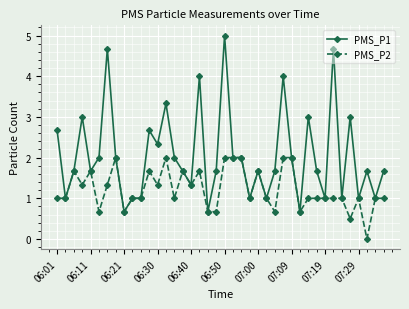

List the series in order of their overall mean, highest first.

PMS_P1, PMS_P2